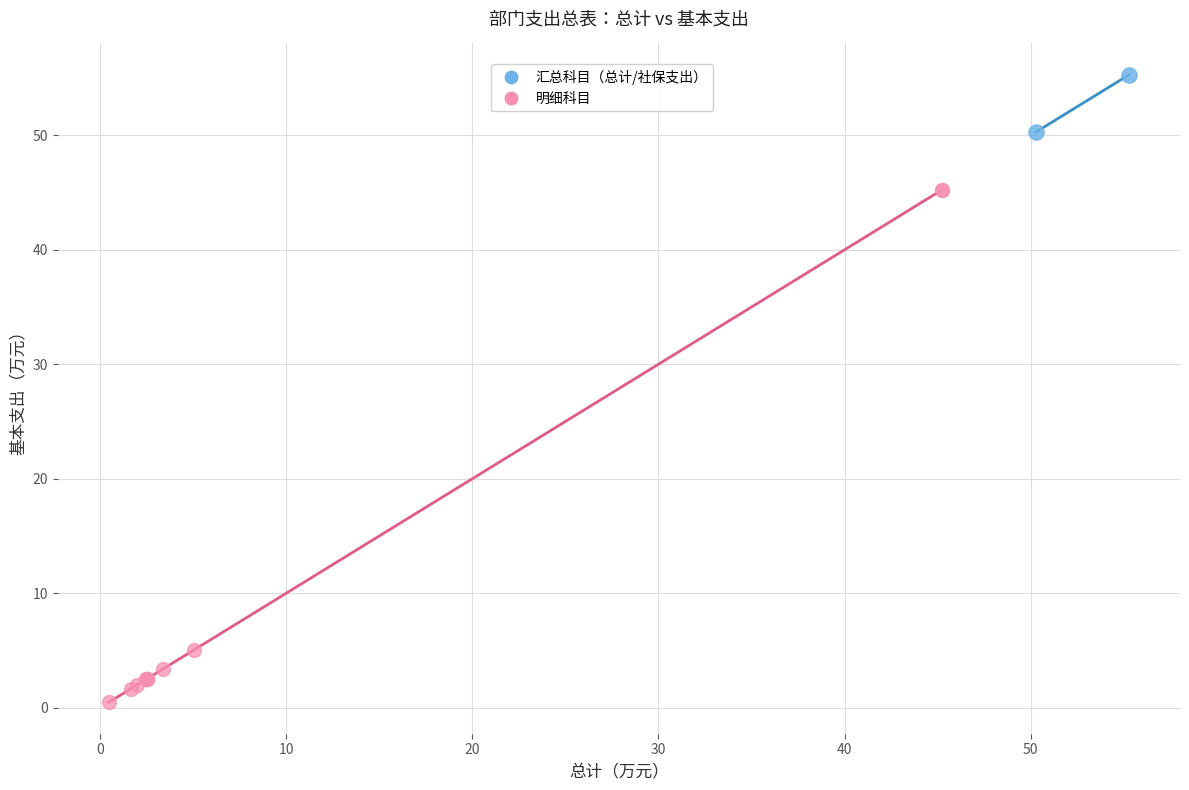

What are all the series names shown in the legend?

汇总科目（总计/社保支出）, 明细科目